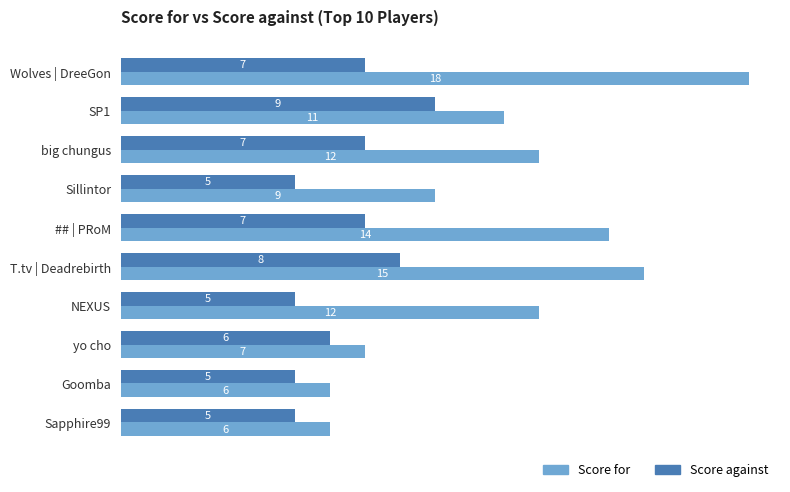

Which series has the largest range (max minus min)?

Score for